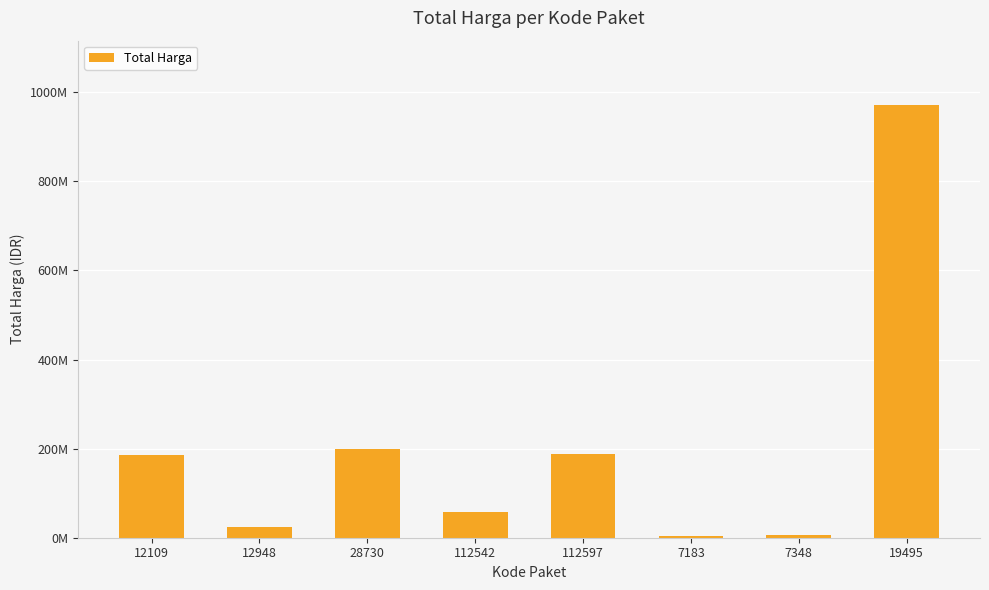

What is the ratio of the value at 12948 to the value at 112597?

0.1